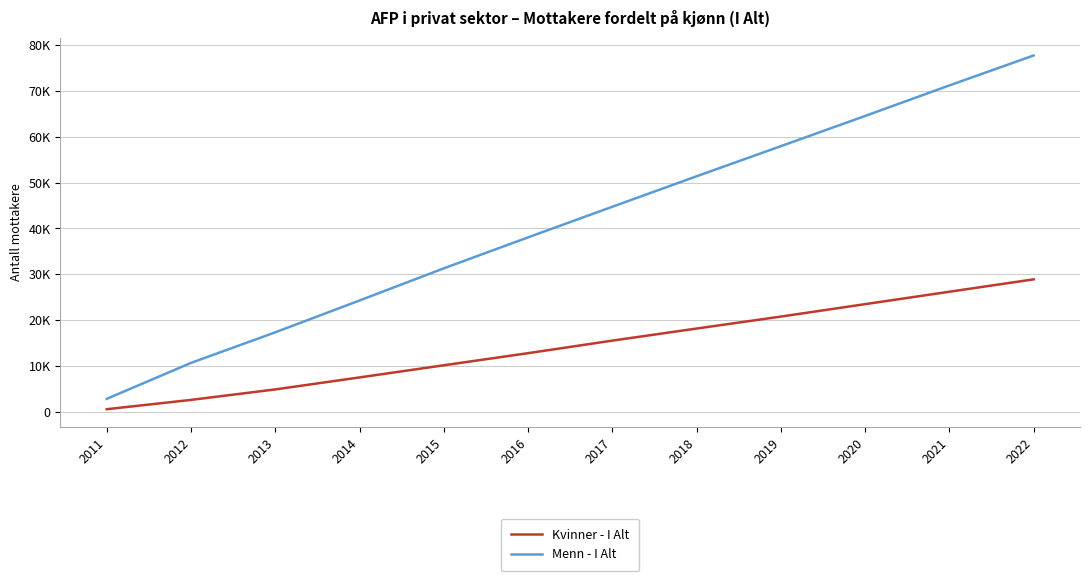

Reading right to left, list all the values displayed in this chart.

Kvinner - I Alt: 28898	26195	23491	20778	18170	15536	12801	10161	7514	4899	2614	584
Menn - I Alt: 77705	71176	64518	57933	51368	44724	38049	31293	24289	17347	10682	2843